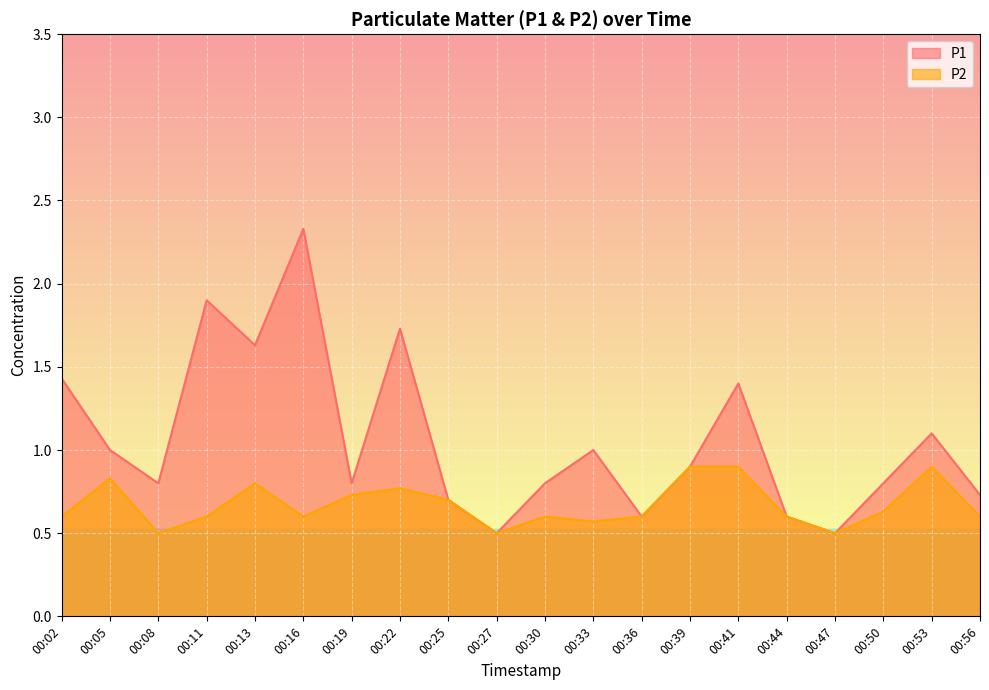

Which series has the largest range (max minus min)?

P1